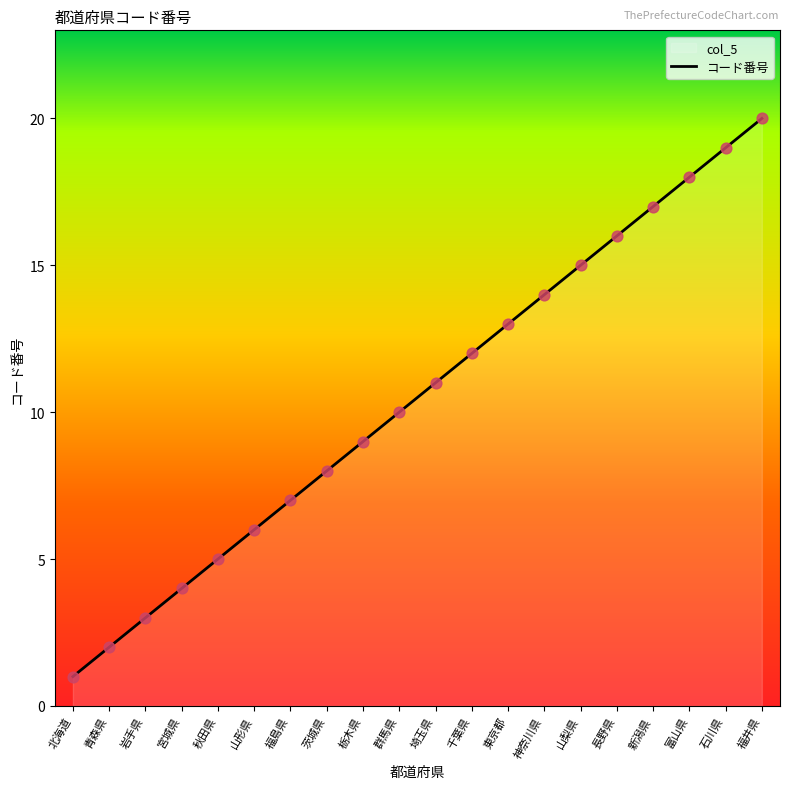

What is the change in value from 東京都 to 神奈川県?

+1